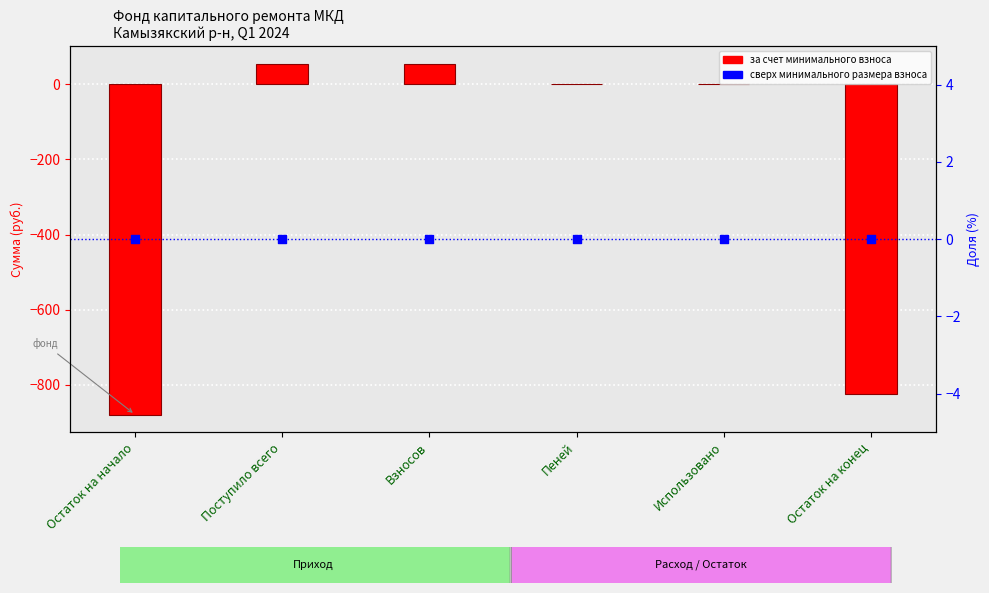

Which series reaches the maximum Y coordinate?

за счет минимального взноса